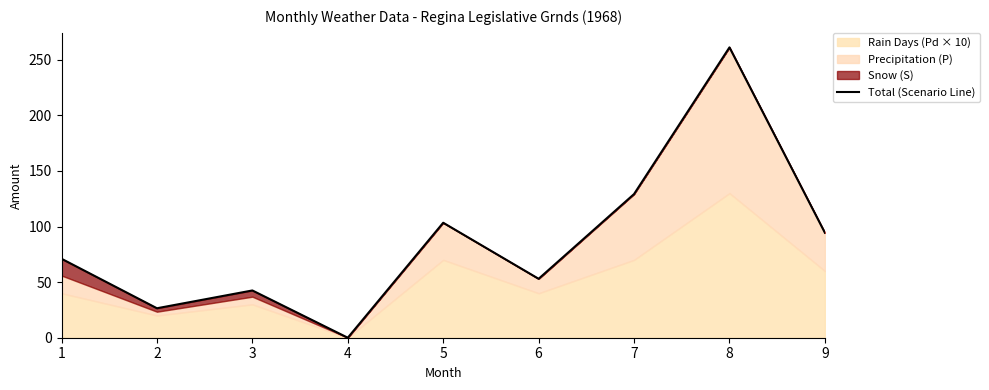

The value at 6 is 53.0. True or false?

True